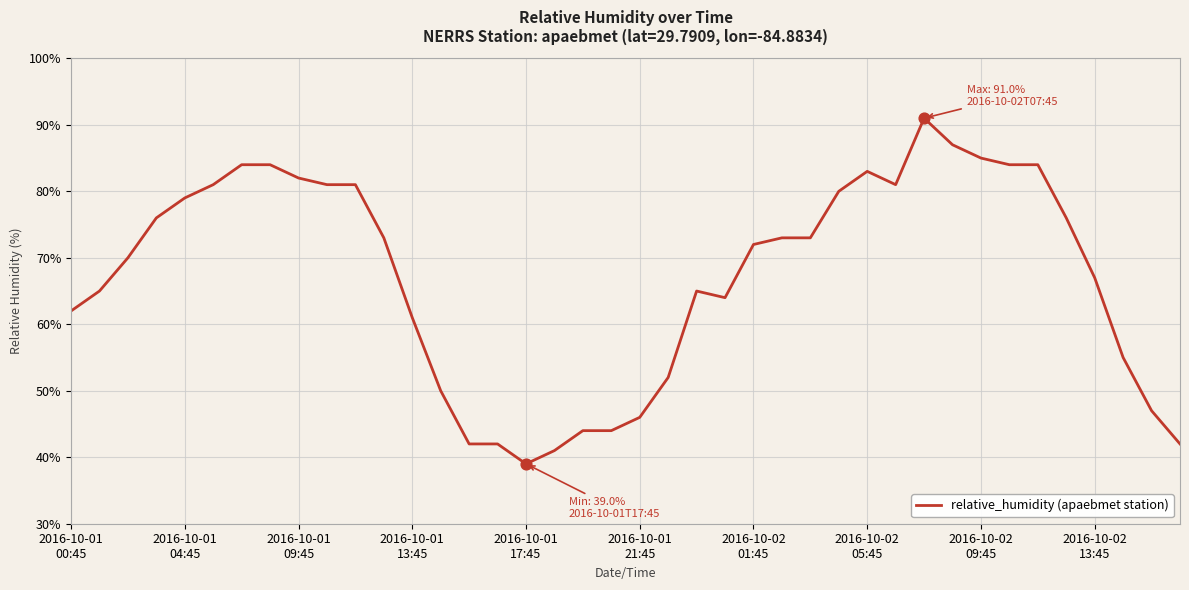

What is the maximum value shown in the chart?

91